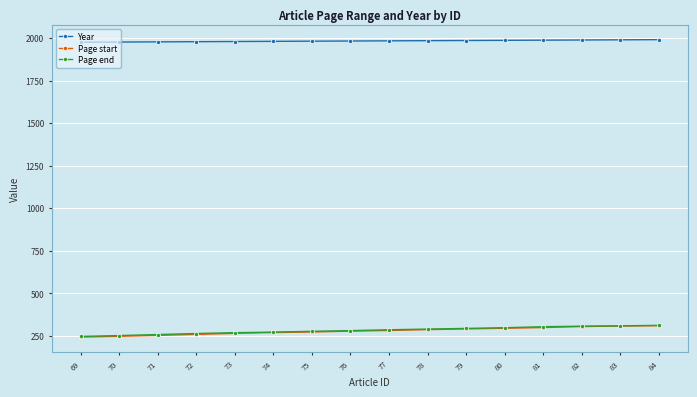

What is the total value across all series at 79?

2570